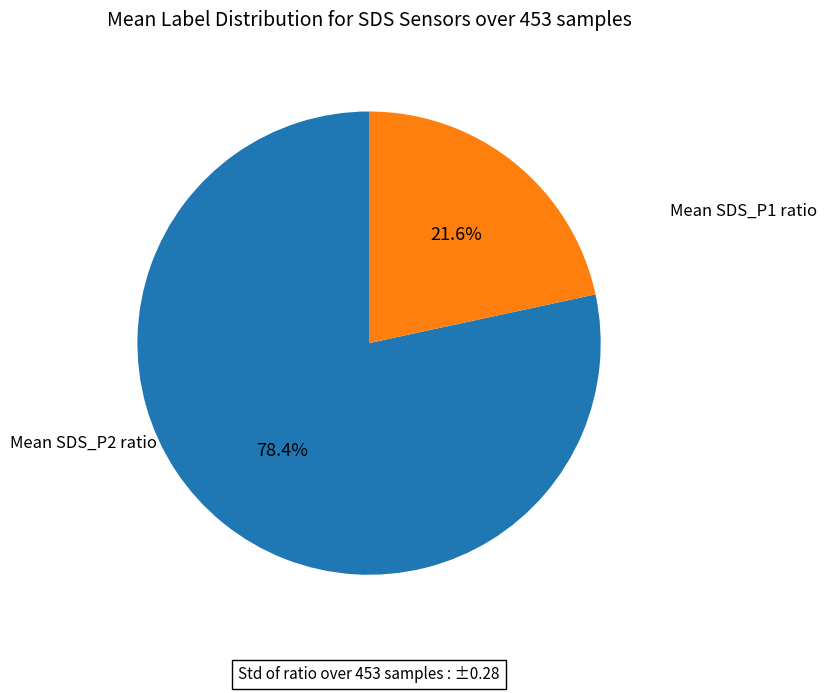

Count the number of slices in the pie.

2